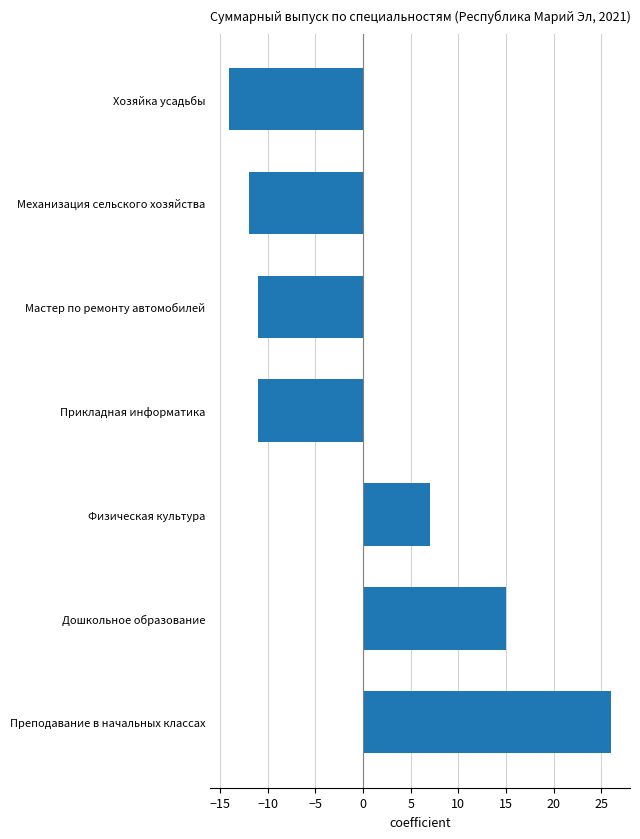

Does the chart contain any negative values?

Yes